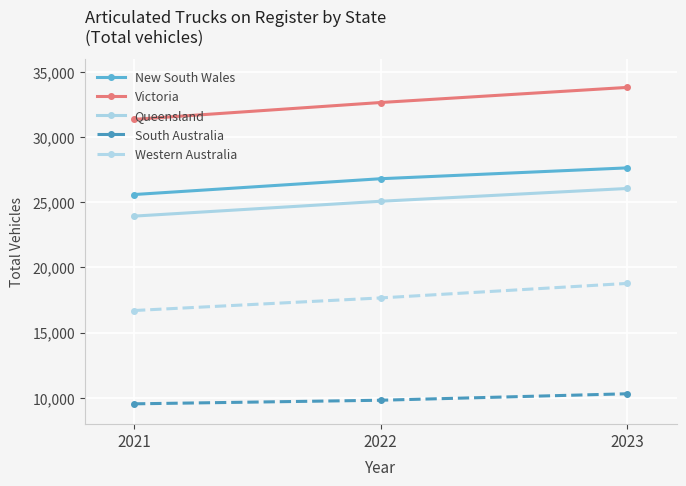

How many data points does each series have?

3